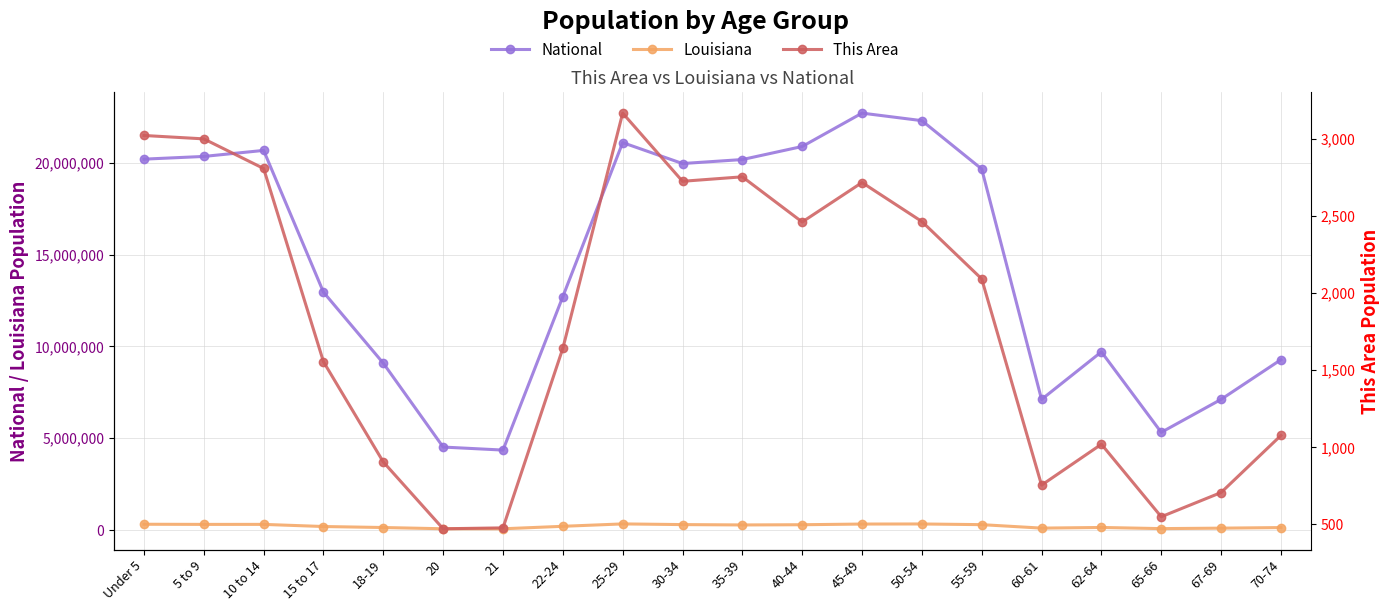

What is the difference between the highest and lowest values at 21?

4353816